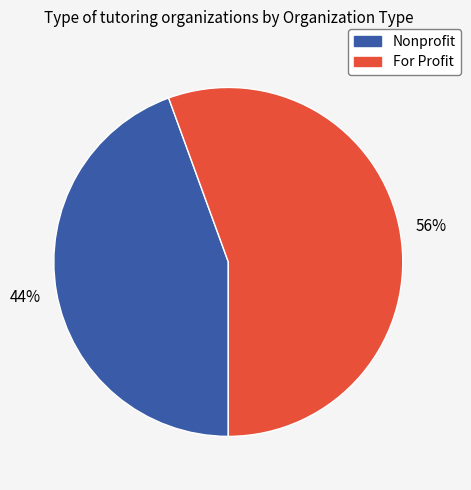

To the nearest percent, what portion does For Profit represent?

56%